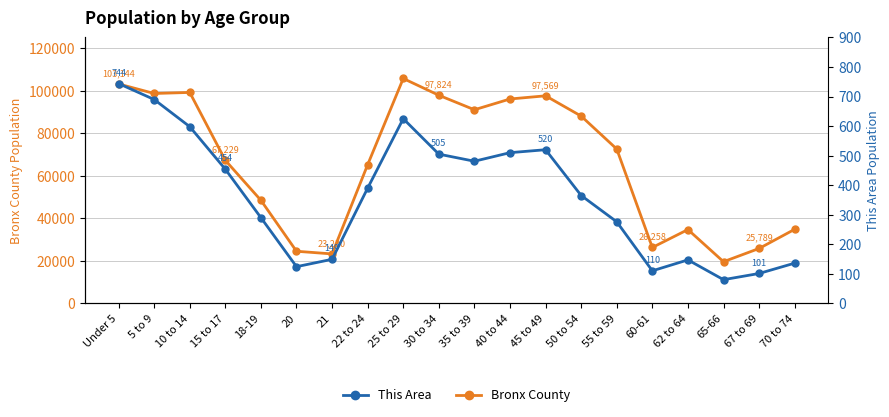

What is the smallest value displayed?

80